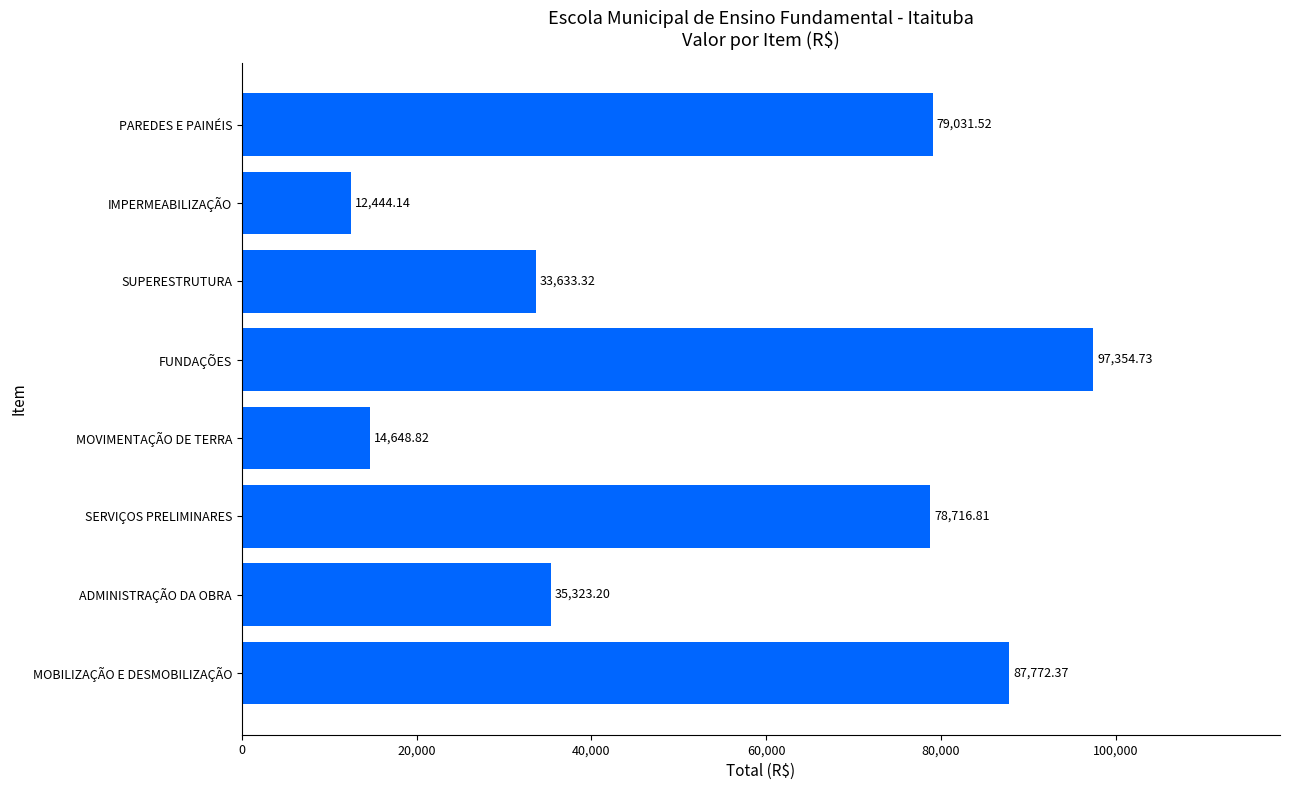

Which category has the lowest value across all series?

IMPERMEABILIZAÇÃO